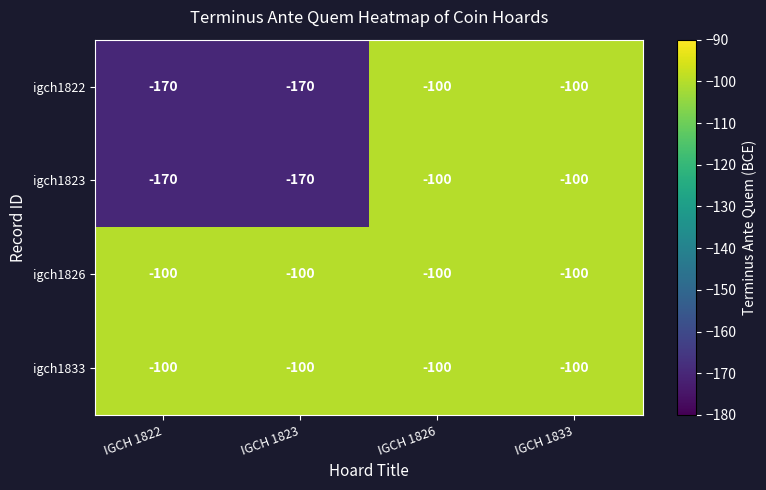

At which label is igch1822 closest to -135?

IGCH 1822